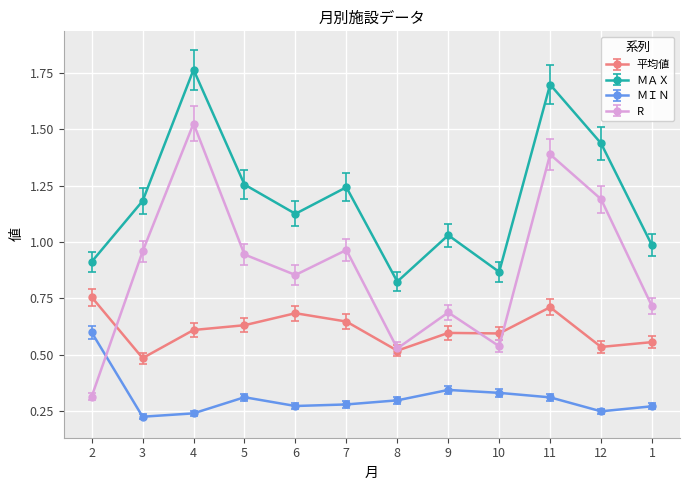

Where do 平均値 and R first cross each other?

2 and 3